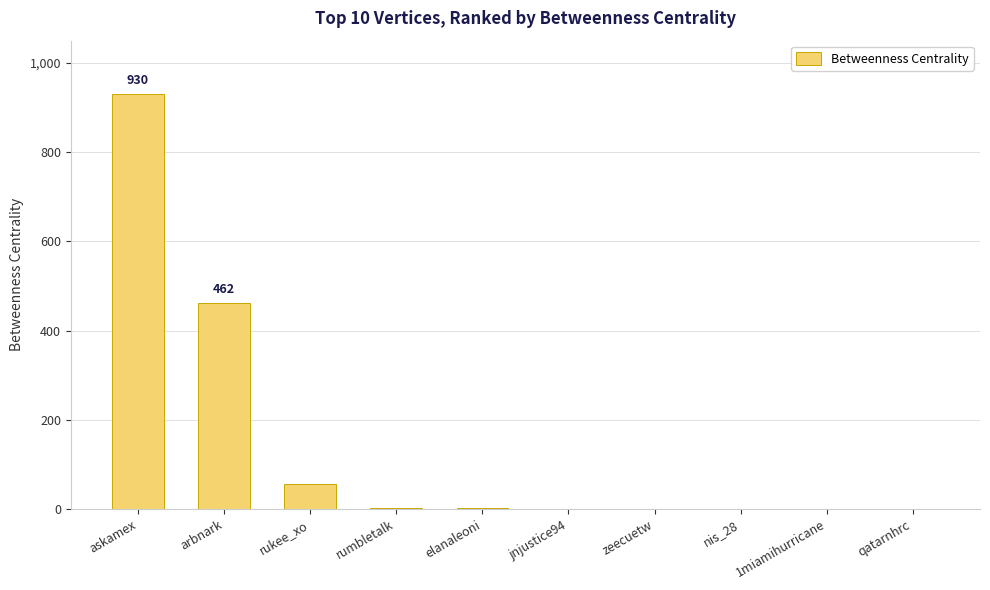

Approximately how many times larger is the value at rukee_xo compared to askamex?

0.1